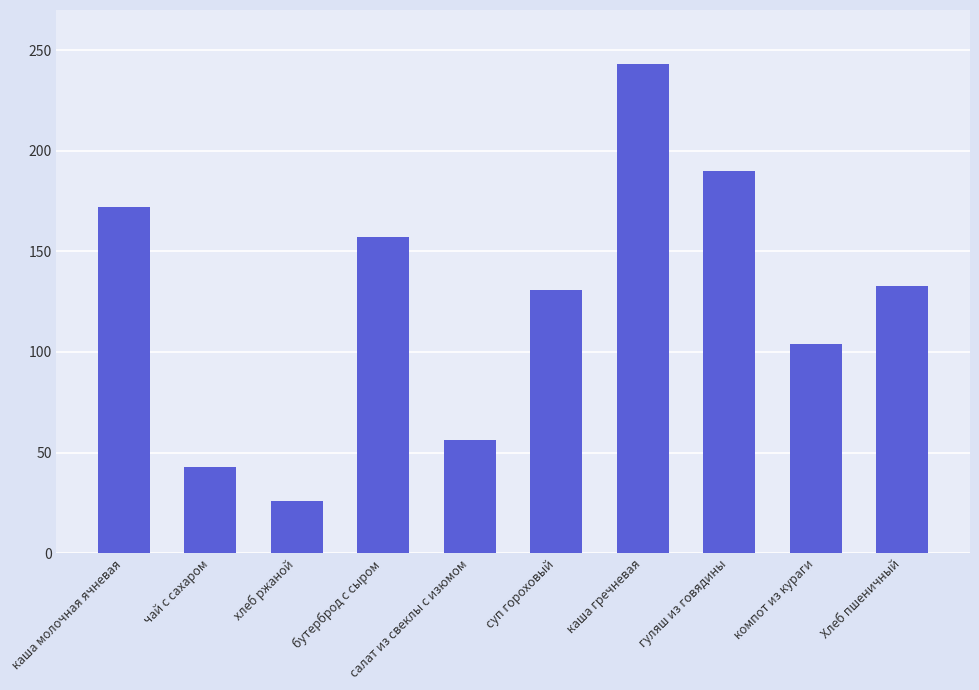

True or false: the data shows 41 at хлеб ржаной.

False